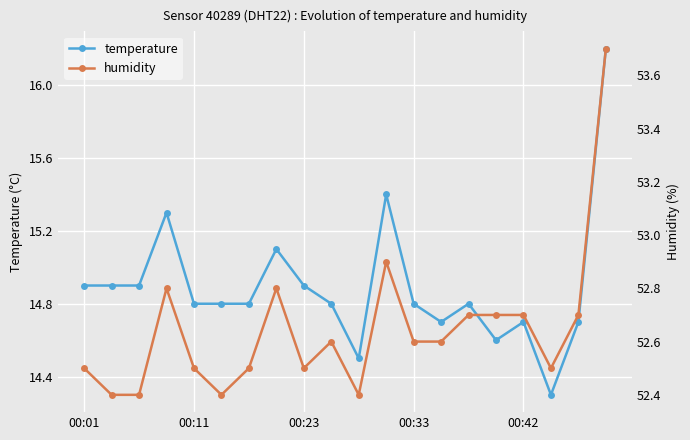

The temperature series shows 14.3 at 17. True or false?

True